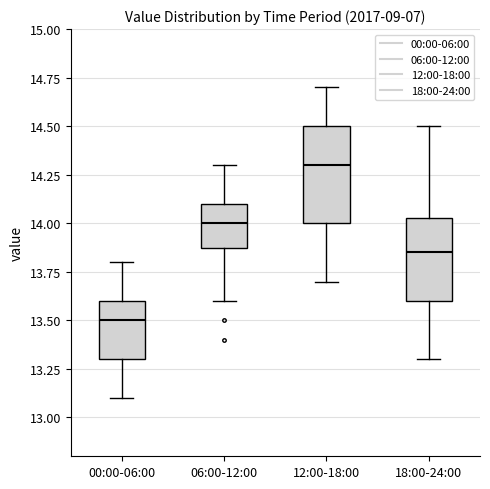

Which box has the lowest median line?

00:00-06:00